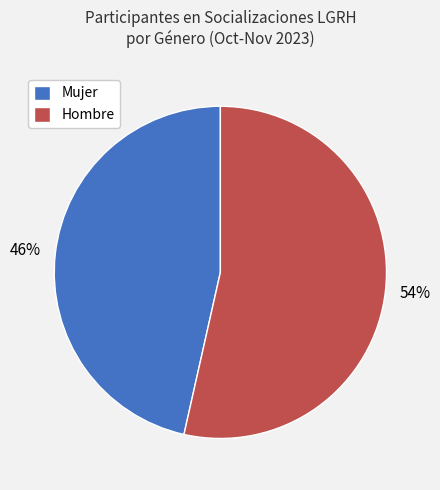

To the nearest percent, what is the average slice percentage?

50%